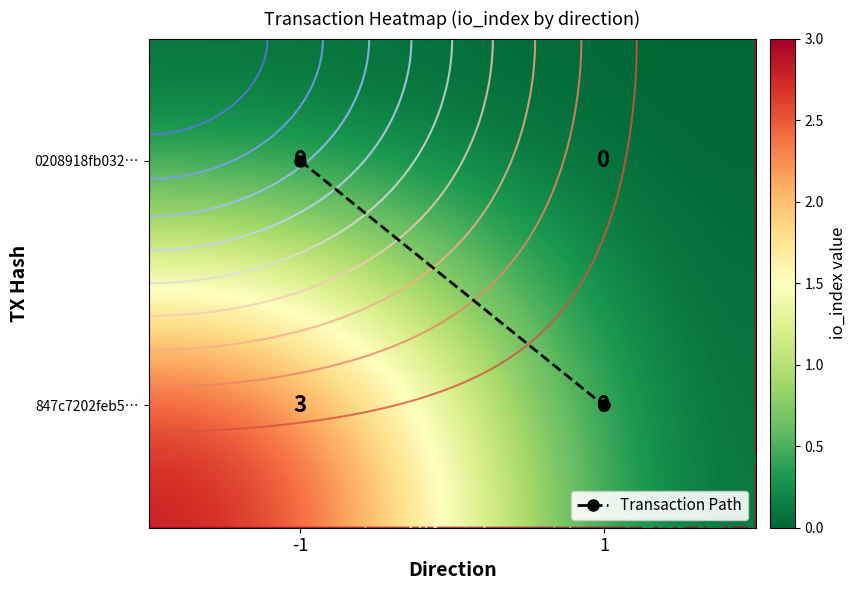

The value of 0208918fb032… at 1 is 0. True or false?

True